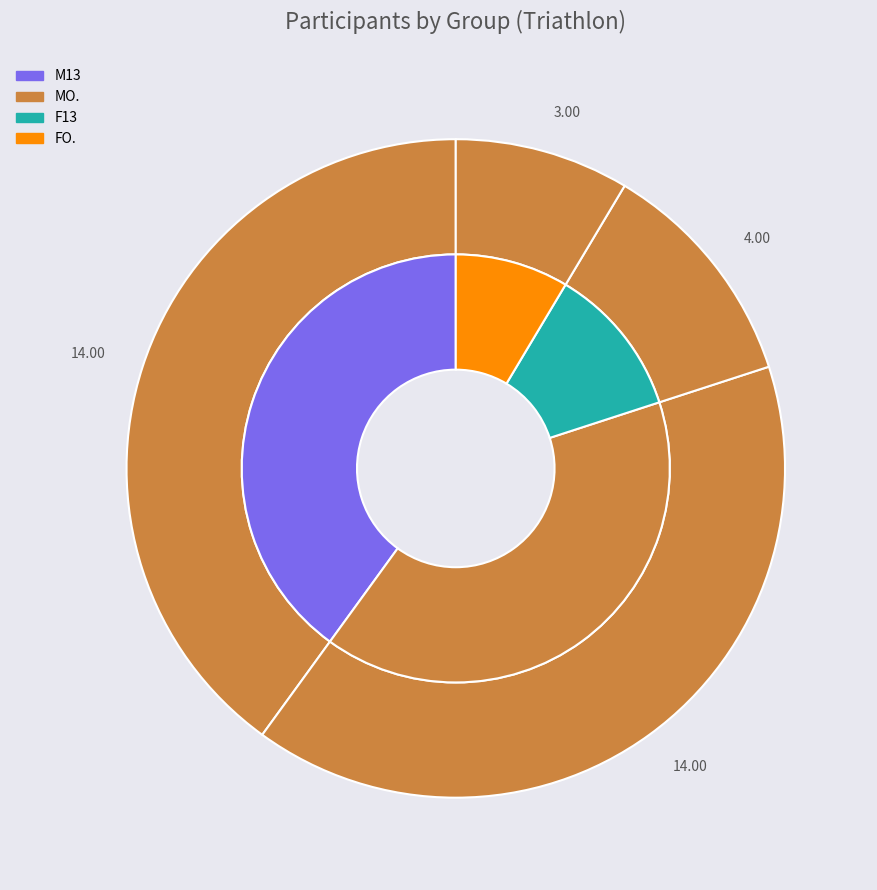

Does F13 account for over 50% of the chart?

No